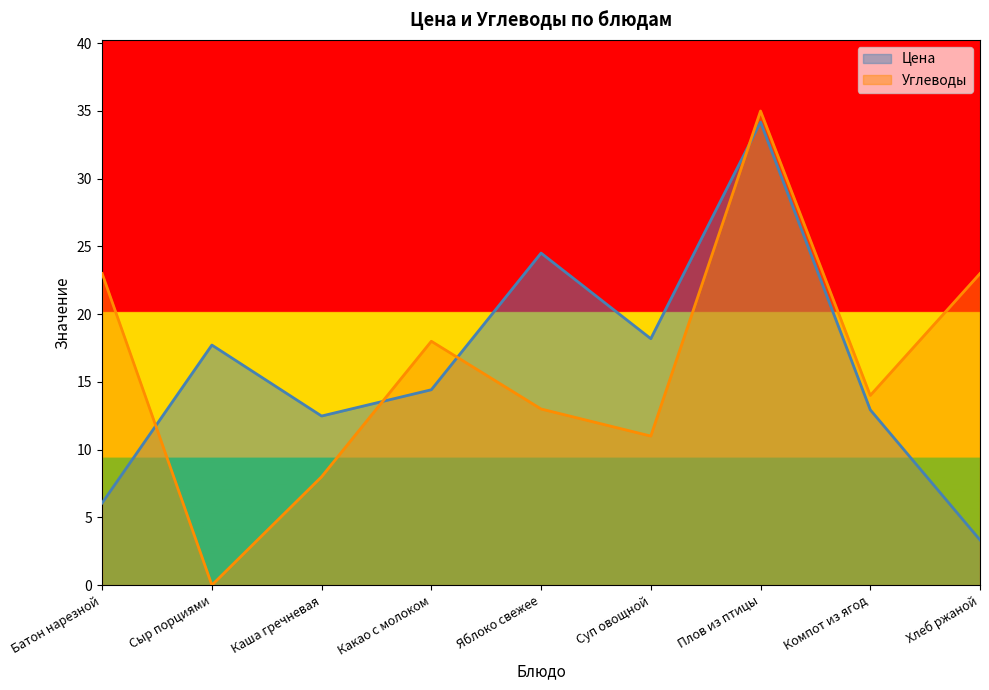

Which series ends up on top after the final intersection of Цена and Углеводы?

Углеводы